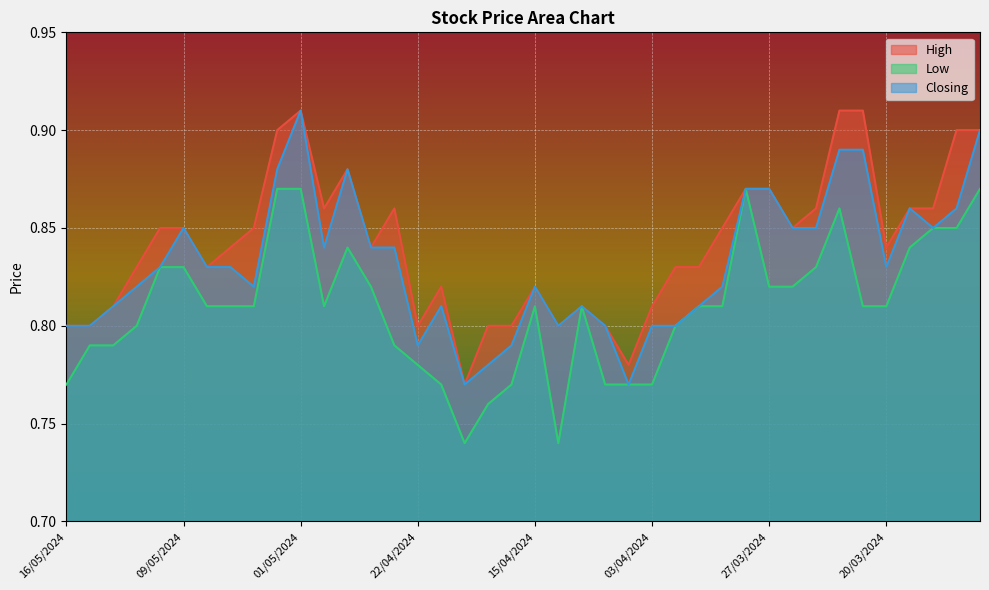

Reading left to right, transcribe all the data shown in this chart.

High: 16/05/2024=0.8	15/05/2024=0.8	14/05/2024=0.8	13/05/2024=0.8	12/05/2024=0.8	09/05/2024=0.8	08/05/2024=0.8	07/05/2024=0.8	06/05/2024=0.8	05/05/2024=0.9	01/05/2024=0.9	29/04/2024=0.9	25/04/2024=0.9	24/04/2024=0.8	23/04/2024=0.9	22/04/2024=0.8	21/04/2024=0.8	18/04/2024=0.8	17/04/2024=0.8	16/04/2024=0.8	15/04/2024=0.8	14/04/2024=0.8	08/04/2024=0.8	07/04/2024=0.8	04/04/2024=0.8	03/04/2024=0.8	02/04/2024=0.8	01/04/2024=0.8	31/03/2024=0.8	28/03/2024=0.9	27/03/2024=0.9	26/03/2024=0.8	25/03/2024=0.9	24/03/2024=0.9	21/03/2024=0.9	20/03/2024=0.8	19/03/2024=0.9	18/03/2024=0.9	17/03/2024=0.9	14/03/2024=0.9
Low: 16/05/2024=0.8	15/05/2024=0.8	14/05/2024=0.8	13/05/2024=0.8	12/05/2024=0.8	09/05/2024=0.8	08/05/2024=0.8	07/05/2024=0.8	06/05/2024=0.8	05/05/2024=0.9	01/05/2024=0.9	29/04/2024=0.8	25/04/2024=0.8	24/04/2024=0.8	23/04/2024=0.8	22/04/2024=0.8	21/04/2024=0.8	18/04/2024=0.7	17/04/2024=0.8	16/04/2024=0.8	15/04/2024=0.8	14/04/2024=0.7	08/04/2024=0.8	07/04/2024=0.8	04/04/2024=0.8	03/04/2024=0.8	02/04/2024=0.8	01/04/2024=0.8	31/03/2024=0.8	28/03/2024=0.9	27/03/2024=0.8	26/03/2024=0.8	25/03/2024=0.8	24/03/2024=0.9	21/03/2024=0.8	20/03/2024=0.8	19/03/2024=0.8	18/03/2024=0.8	17/03/2024=0.8	14/03/2024=0.9
Closing: 16/05/2024=0.8	15/05/2024=0.8	14/05/2024=0.8	13/05/2024=0.8	12/05/2024=0.8	09/05/2024=0.8	08/05/2024=0.8	07/05/2024=0.8	06/05/2024=0.8	05/05/2024=0.9	01/05/2024=0.9	29/04/2024=0.8	25/04/2024=0.9	24/04/2024=0.8	23/04/2024=0.8	22/04/2024=0.8	21/04/2024=0.8	18/04/2024=0.8	17/04/2024=0.8	16/04/2024=0.8	15/04/2024=0.8	14/04/2024=0.8	08/04/2024=0.8	07/04/2024=0.8	04/04/2024=0.8	03/04/2024=0.8	02/04/2024=0.8	01/04/2024=0.8	31/03/2024=0.8	28/03/2024=0.9	27/03/2024=0.9	26/03/2024=0.8	25/03/2024=0.8	24/03/2024=0.9	21/03/2024=0.9	20/03/2024=0.8	19/03/2024=0.9	18/03/2024=0.8	17/03/2024=0.9	14/03/2024=0.9